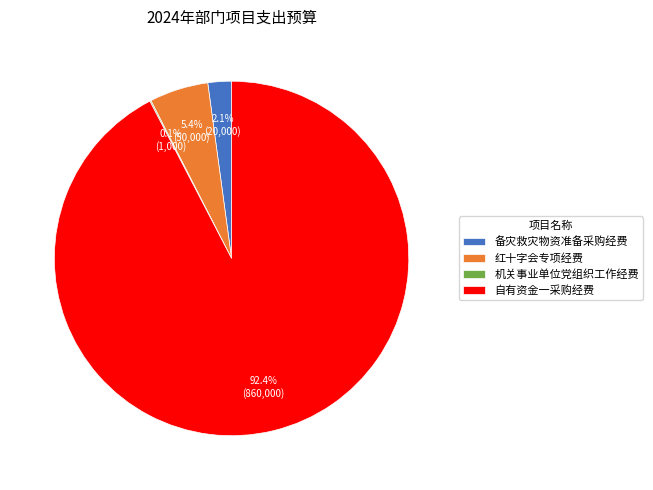

What is the largest slice in the pie chart?

自有资金一采购经费